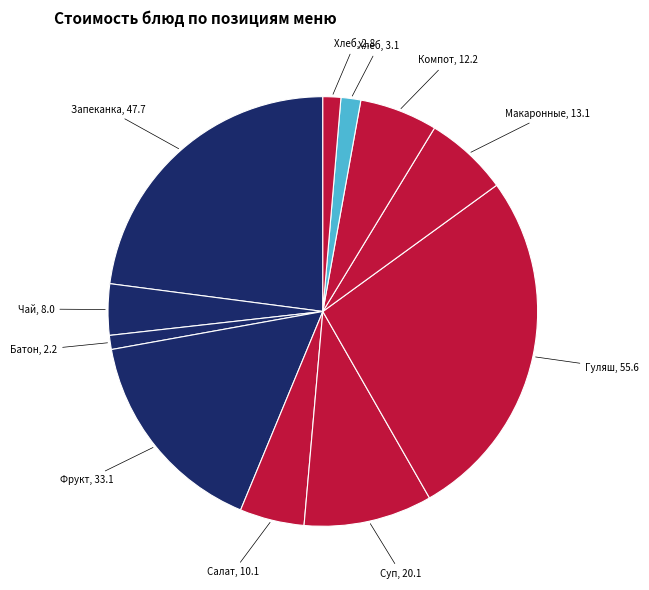

How many segments does this pie chart have?

11